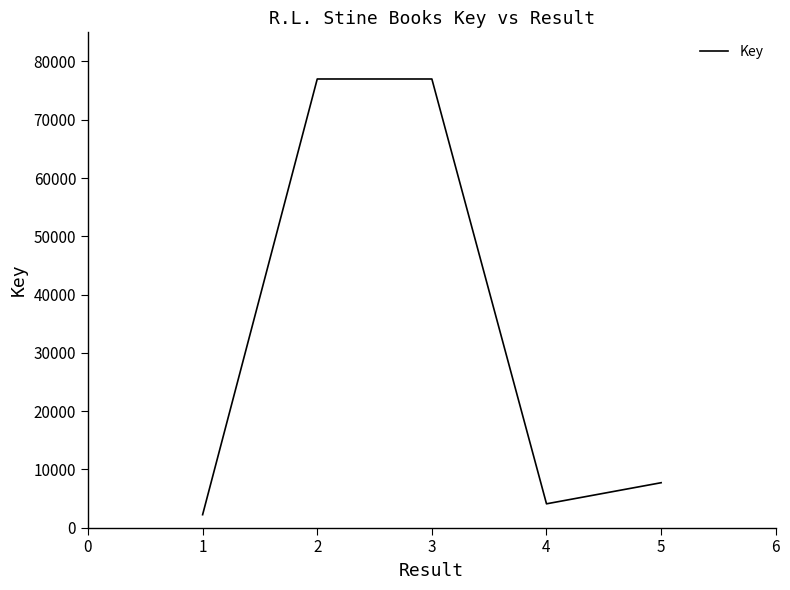

True or false: the data has more than 0 interior local peaks.

True